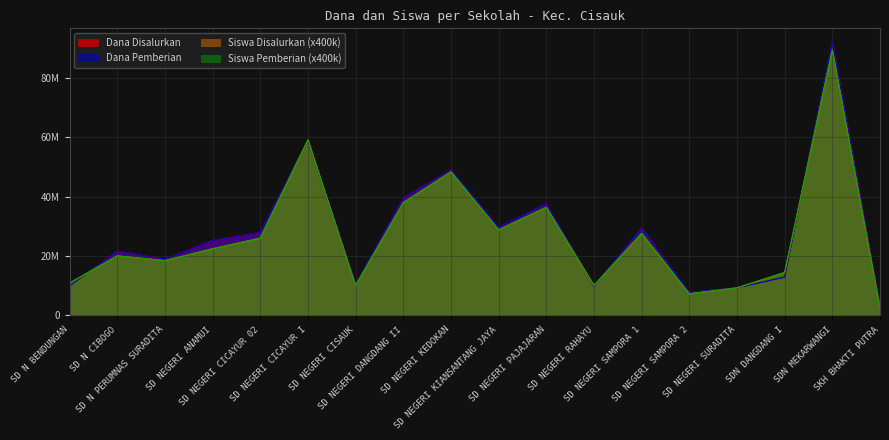

Reading right to left, list all the values displayed in this chart.

Dana Disalurkan: SKH BHAKTI PUTRA=2700000	SDN MEKARWANGI=92250000	SDN DANGDANG I=12825000	SD NEGERI SURADITA=9225000	SD NEGERI SAMPORA 2=7650000	SD NEGERI SAMPORA 1=29475000	SD NEGERI RAHAYU=9675000	SD NEGERI PAJAJARAN=37575000	SD NEGERI KIANSANTANG JAYA=29700000	SD NEGERI KEDOKAN=49050000	SD NEGERI DANGDANG II=39600000	SD NEGERI CISAUK=10350000	SD NEGERI CICAYUR I=58950000	SD NEGERI CICAYUR 02=27900000	SD NEGERI ANAMUI=25200000	SD N PERUMNAS SURADITA=18900000	SD N CIBOGO=21600000	SD N BENDUNGAN=9900000
Dana Pemberian: SKH BHAKTI PUTRA=2700000	SDN MEKARWANGI=92250000	SDN DANGDANG I=12825000	SD NEGERI SURADITA=9225000	SD NEGERI SAMPORA 2=7650000	SD NEGERI SAMPORA 1=29475000	SD NEGERI RAHAYU=9675000	SD NEGERI PAJAJARAN=37575000	SD NEGERI KIANSANTANG JAYA=29700000	SD NEGERI KEDOKAN=49050000	SD NEGERI DANGDANG II=39600000	SD NEGERI CISAUK=10350000	SD NEGERI CICAYUR I=58950000	SD NEGERI CICAYUR 02=27900000	SD NEGERI ANAMUI=25200000	SD N PERUMNAS SURADITA=18900000	SD N CIBOGO=21600000	SD N BENDUNGAN=9900000
Siswa Disalurkan: SKH BHAKTI PUTRA=2400000	SDN MEKARWANGI=89600000	SDN DANGDANG I=14400000	SD NEGERI SURADITA=9200000	SD NEGERI SAMPORA 2=7200000	SD NEGERI SAMPORA 1=27600000	SD NEGERI RAHAYU=10000000	SD NEGERI PAJAJARAN=36400000	SD NEGERI KIANSANTANG JAYA=28800000	SD NEGERI KEDOKAN=48400000	SD NEGERI DANGDANG II=38000000	SD NEGERI CISAUK=10000000	SD NEGERI CICAYUR I=59200000	SD NEGERI CICAYUR 02=26000000	SD NEGERI ANAMUI=22400000	SD N PERUMNAS SURADITA=18400000	SD N CIBOGO=20000000	SD N BENDUNGAN=10800000
Siswa Pemberian: SKH BHAKTI PUTRA=2400000	SDN MEKARWANGI=89600000	SDN DANGDANG I=14400000	SD NEGERI SURADITA=9200000	SD NEGERI SAMPORA 2=7200000	SD NEGERI SAMPORA 1=27600000	SD NEGERI RAHAYU=10000000	SD NEGERI PAJAJARAN=36400000	SD NEGERI KIANSANTANG JAYA=28800000	SD NEGERI KEDOKAN=48400000	SD NEGERI DANGDANG II=38000000	SD NEGERI CISAUK=10000000	SD NEGERI CICAYUR I=59200000	SD NEGERI CICAYUR 02=26000000	SD NEGERI ANAMUI=22400000	SD N PERUMNAS SURADITA=18400000	SD N CIBOGO=20000000	SD N BENDUNGAN=10800000